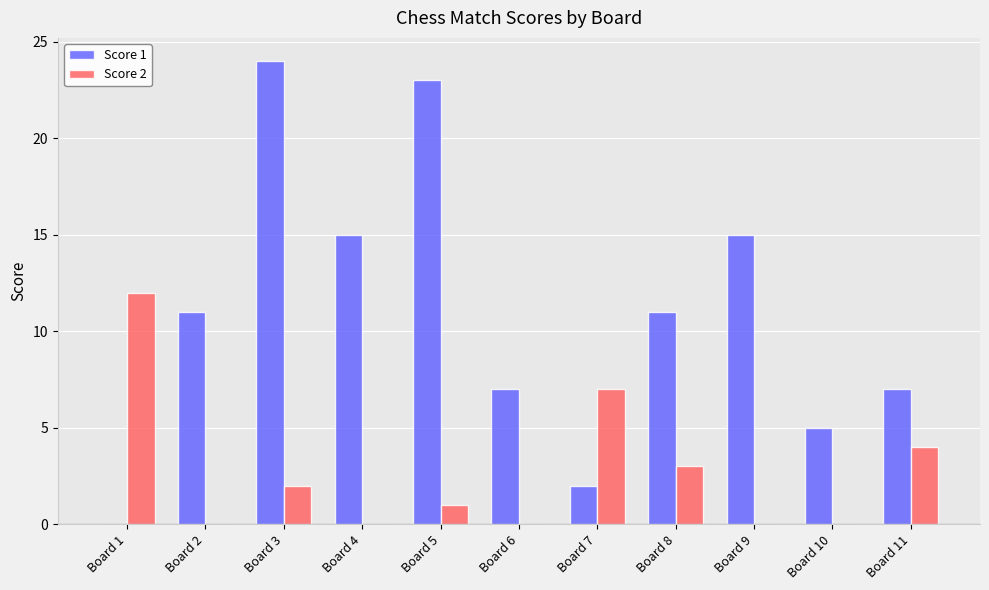

Reading right to left, list all the values displayed in this chart.

Score 1: 7	5	15	11	2	7	23	15	24	11	0
Score 2: 4	0	0	3	7	0	1	0	2	0	12